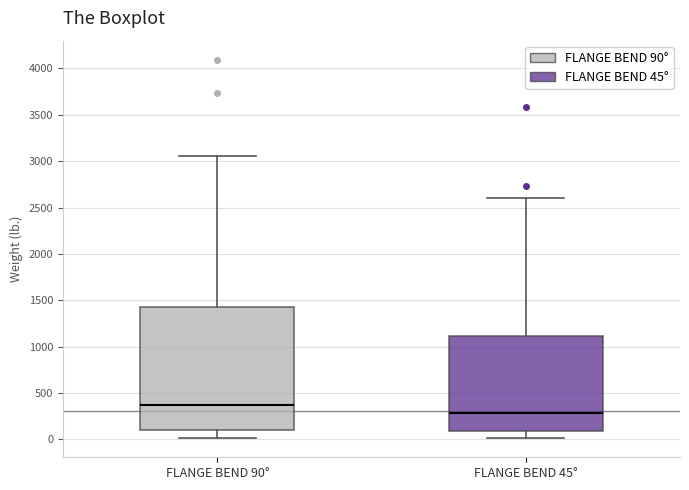

Where is the upper edge of the box for FLANGE BEND 90° on the y-axis? The values are not printed on the chart, so give them approximately, as read against the axis.

1450